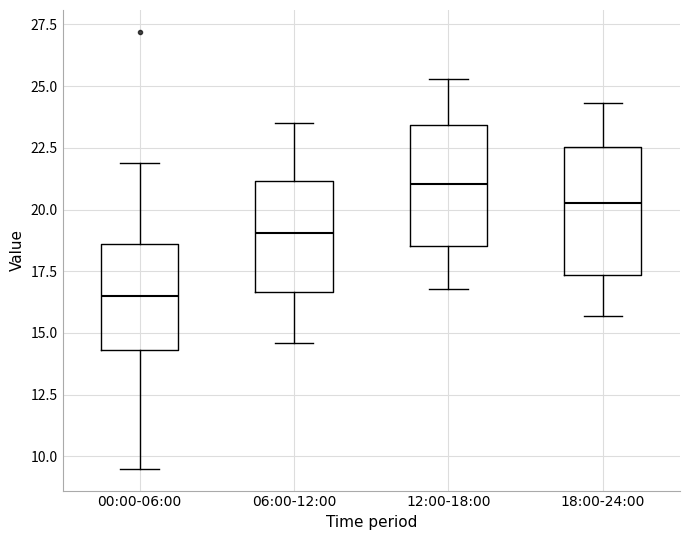

Which box has the highest median line?

12:00-18:00